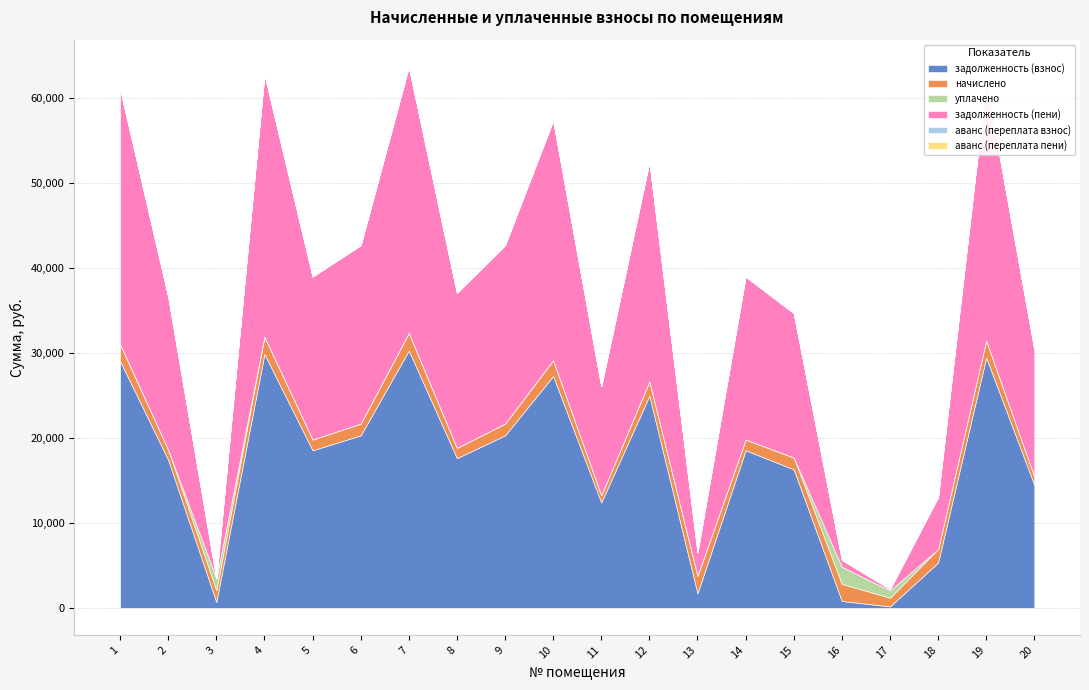

Which category has the lowest value in the задолженность (взнос) series?

17